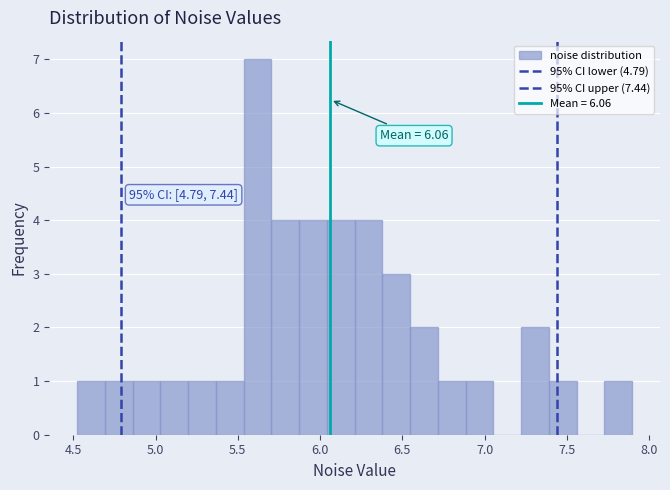

Around what value on the x-axis is the tallest bar? Give the approximate position of its centre, as read against the axis.

5.60